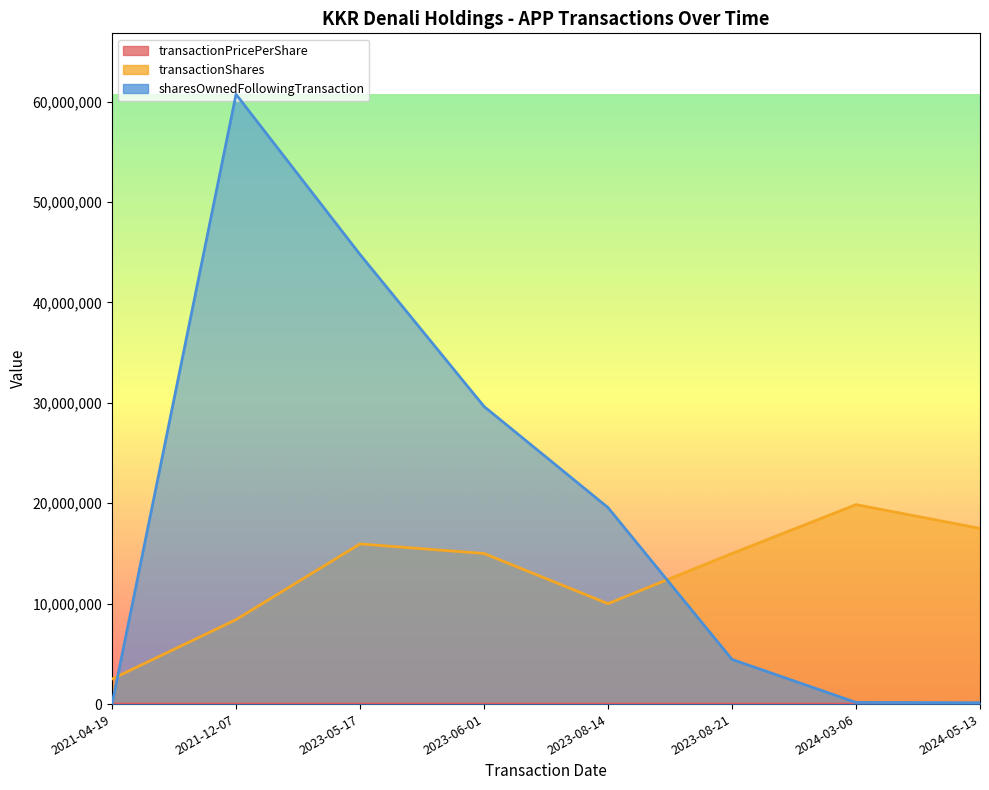

What is the sum of the transactionShares values at 2023-06-01 and 2021-12-07?

23410000.0